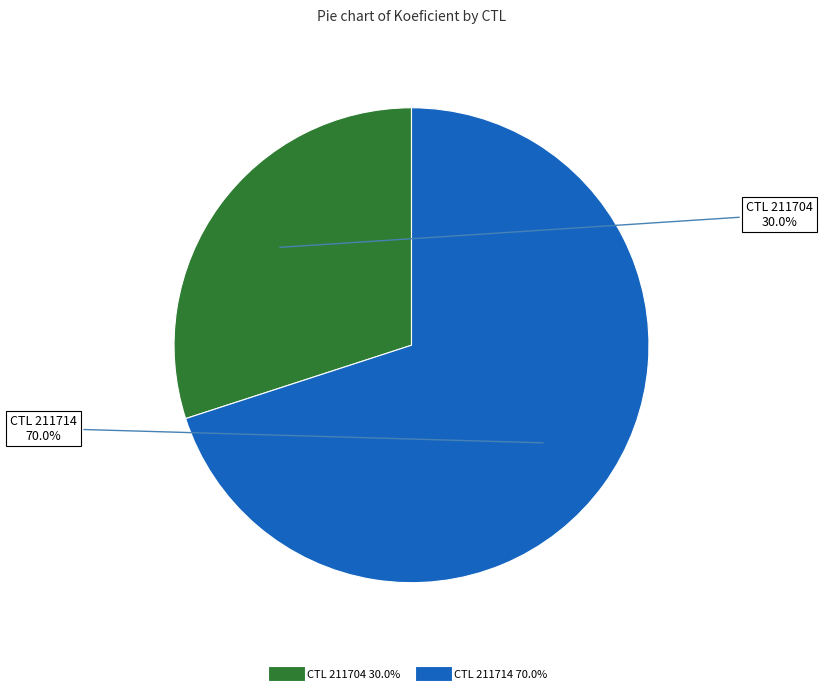

Is there a majority slice in this chart?

Yes